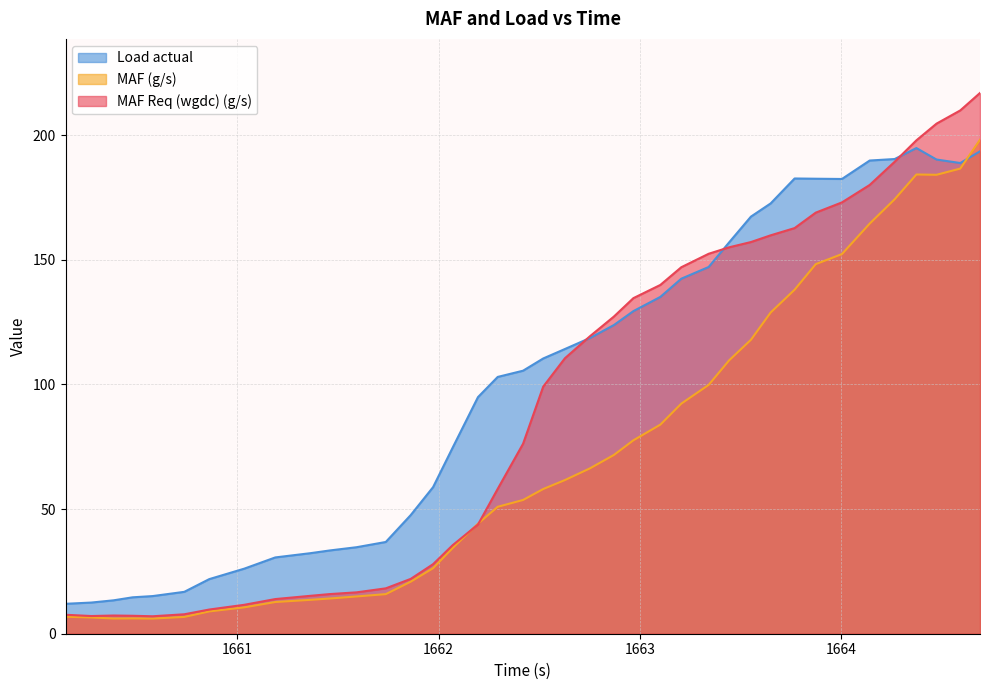

Which series has the widest spread of values?

MAF Req (wgdc) (g/s)